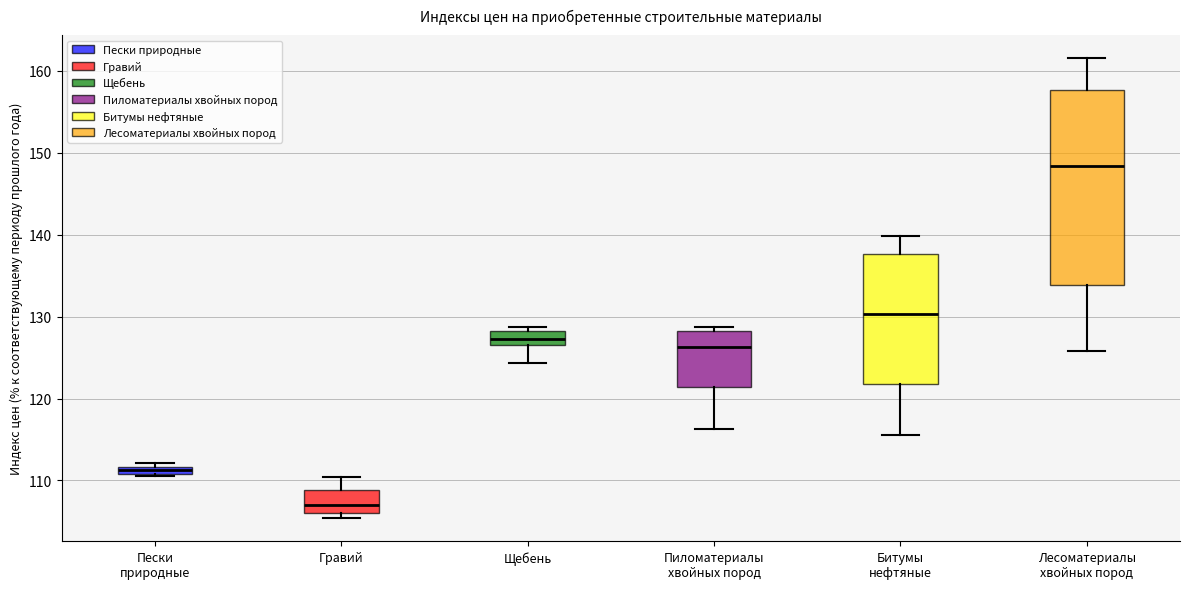

Where does the upper whisker of the box for Лесоматериалы хвойных пород end on the y-axis? The values are not printed on the chart, so give them approximately, as read against the axis.

162